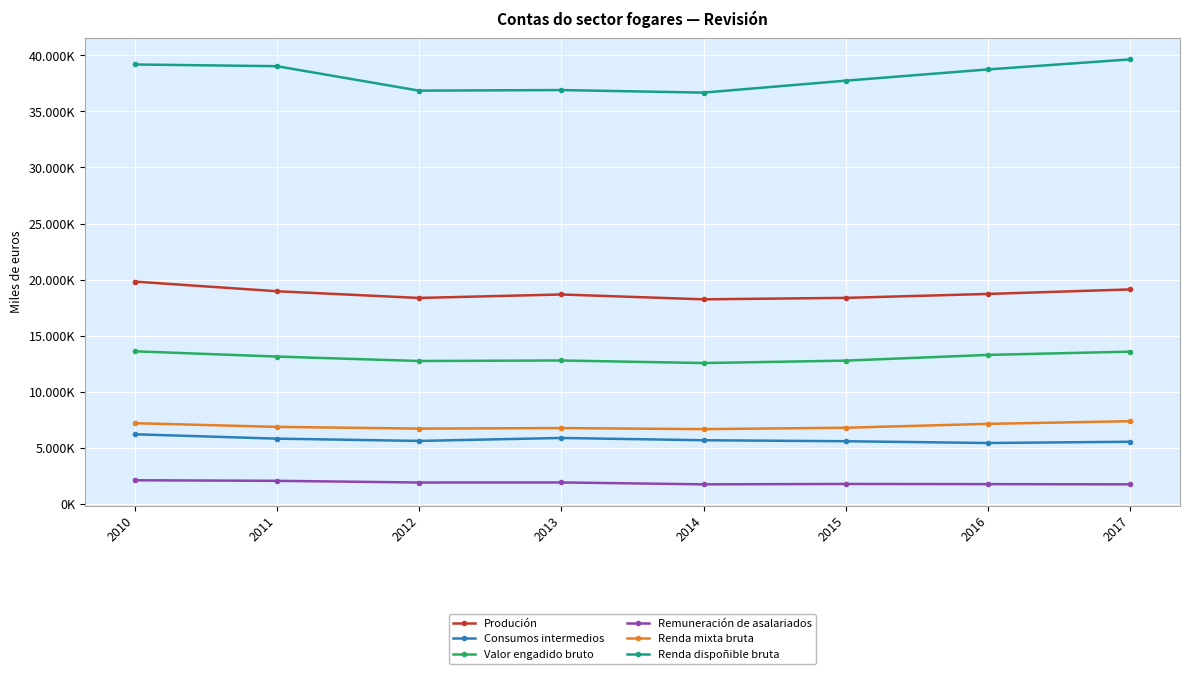

What is the difference between the highest and lowest values at 2016?

36970150